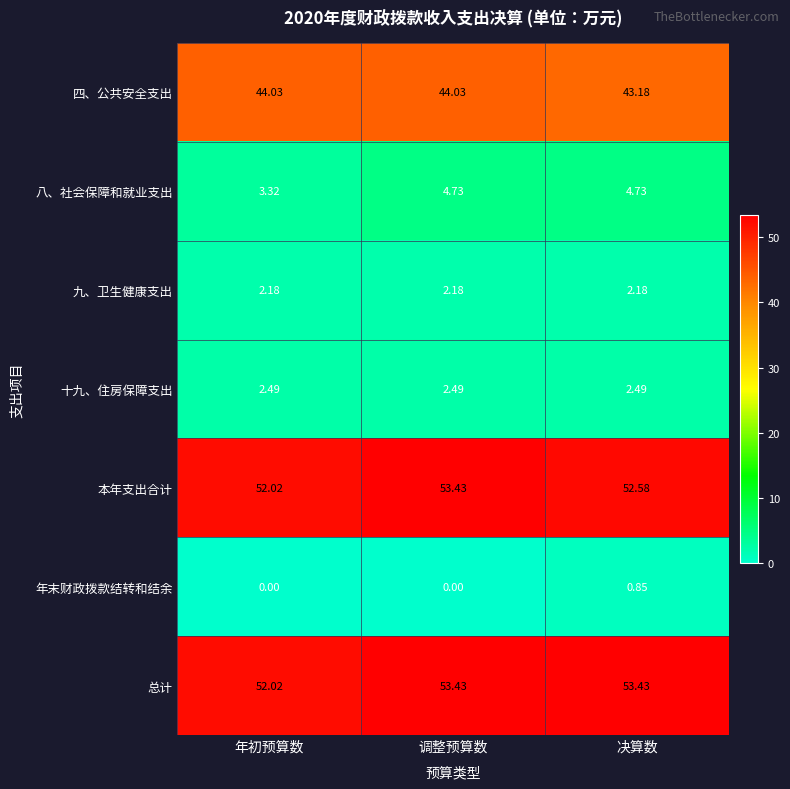

At 决算数, list the series in order from largest to smallest.

总计, 本年支出合计, 四、公共安全支出, 八、社会保障和就业支出, 十九、住房保障支出, 九、卫生健康支出, 年末财政拨款结转和结余